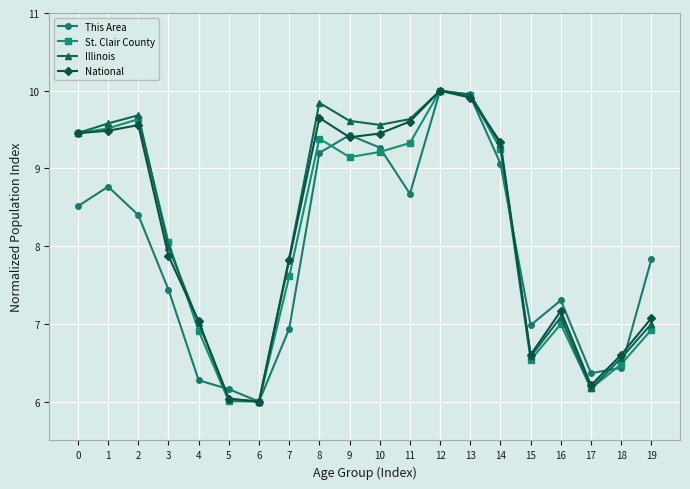

What is the maximum value shown in the chart?

10.0